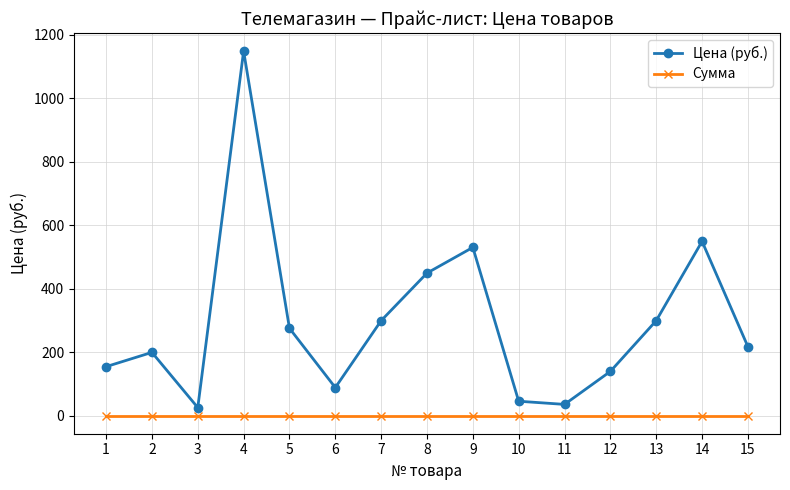

True or false: Цена (руб.) has a value of 87 at 2.

False